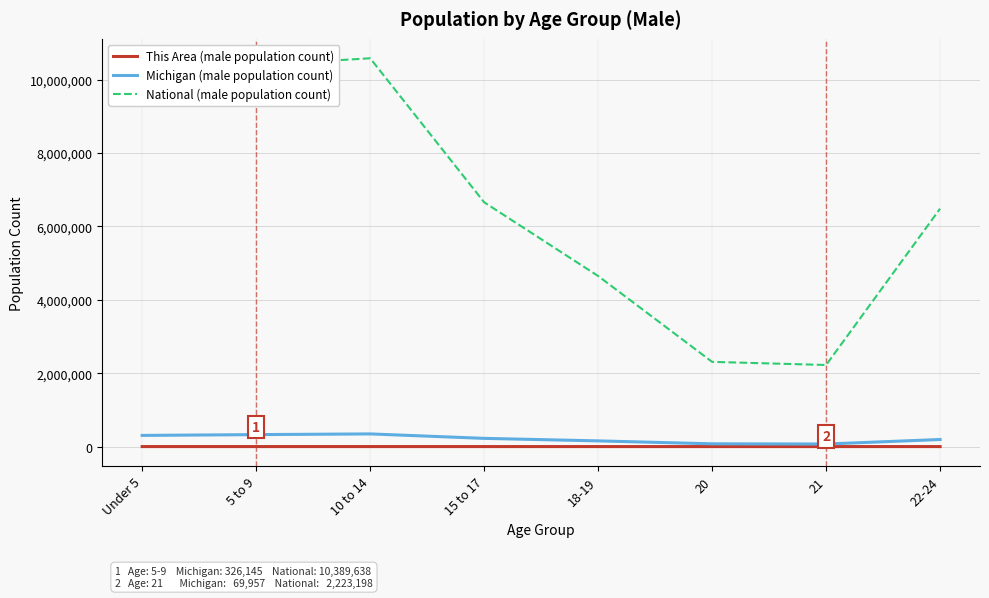

Which series has the largest total across all categories?

National (male population count)